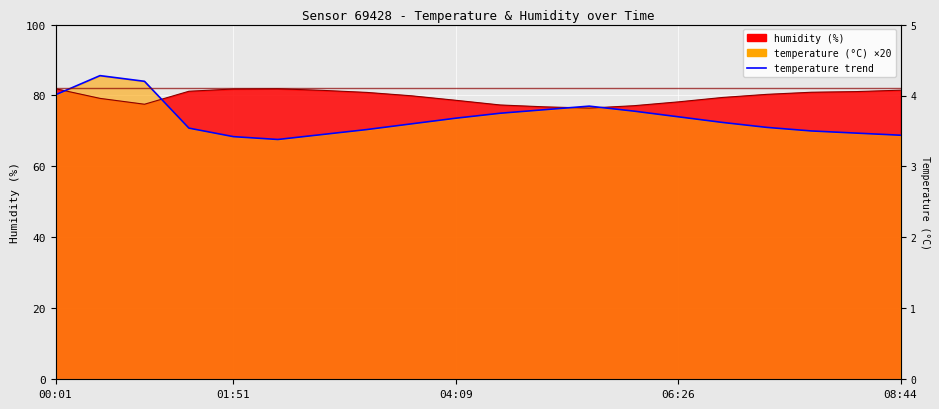

What is the label of the 17th point from the right?

01:24